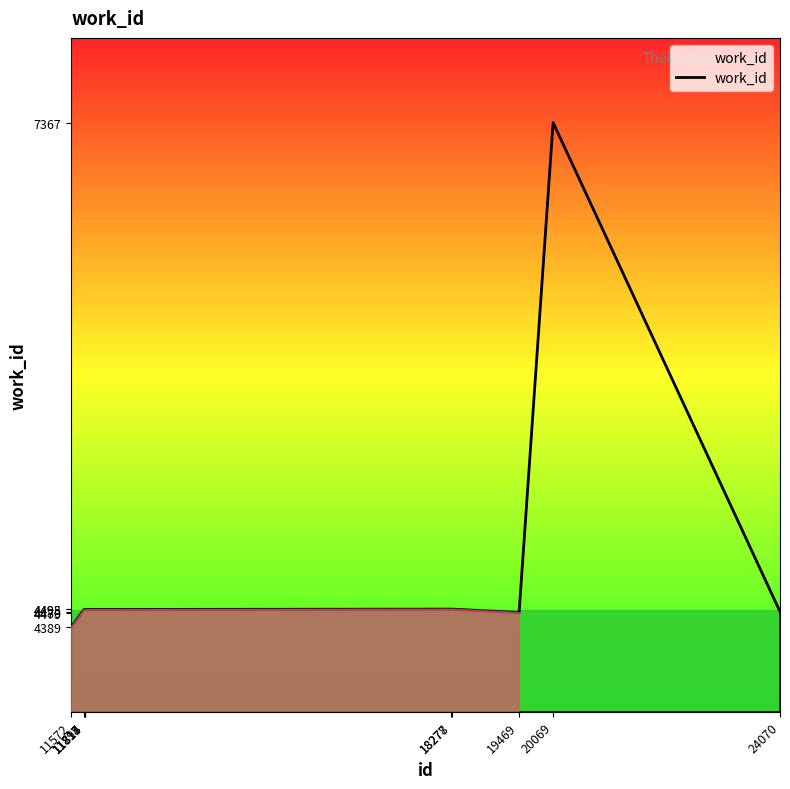

What is the difference between the maximum and minimum values?

2978